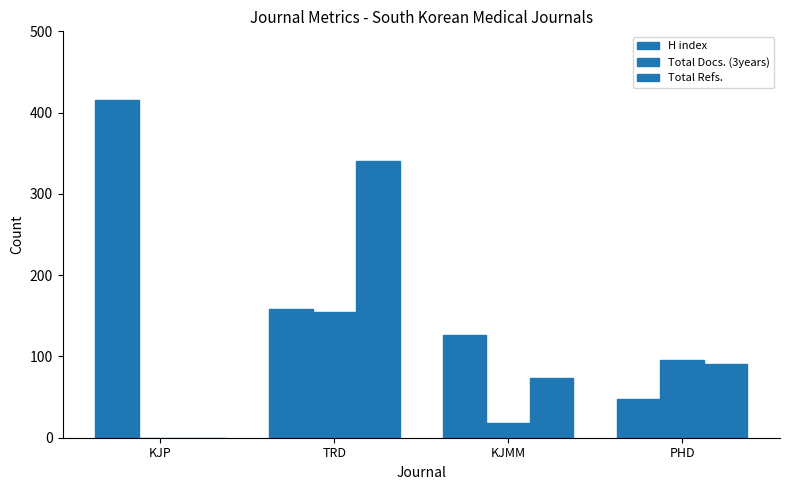

The value of Total Refs. at TRD is 467. True or false?

False